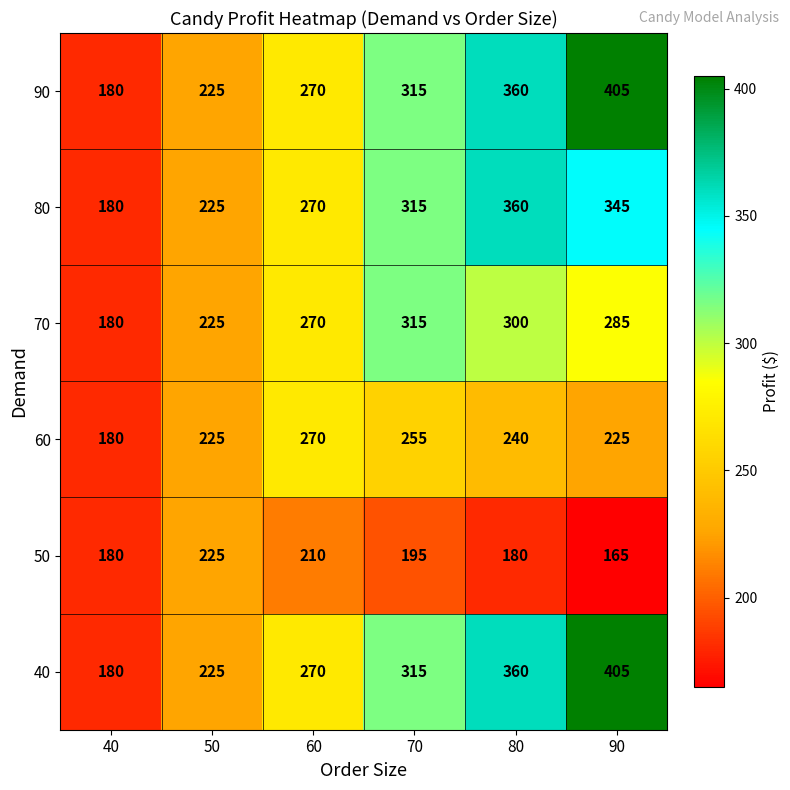

List the labels in order of 90 value, smallest first.

40, 50, 60, 70, 80, 90